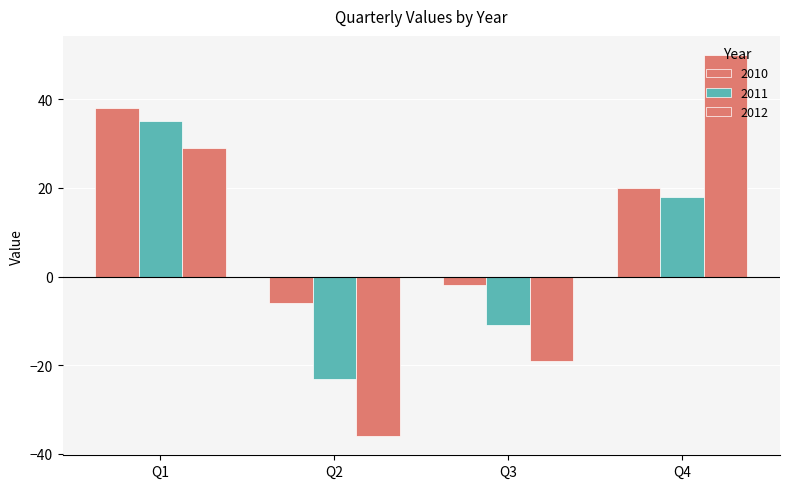

How many bars are there in total?

12